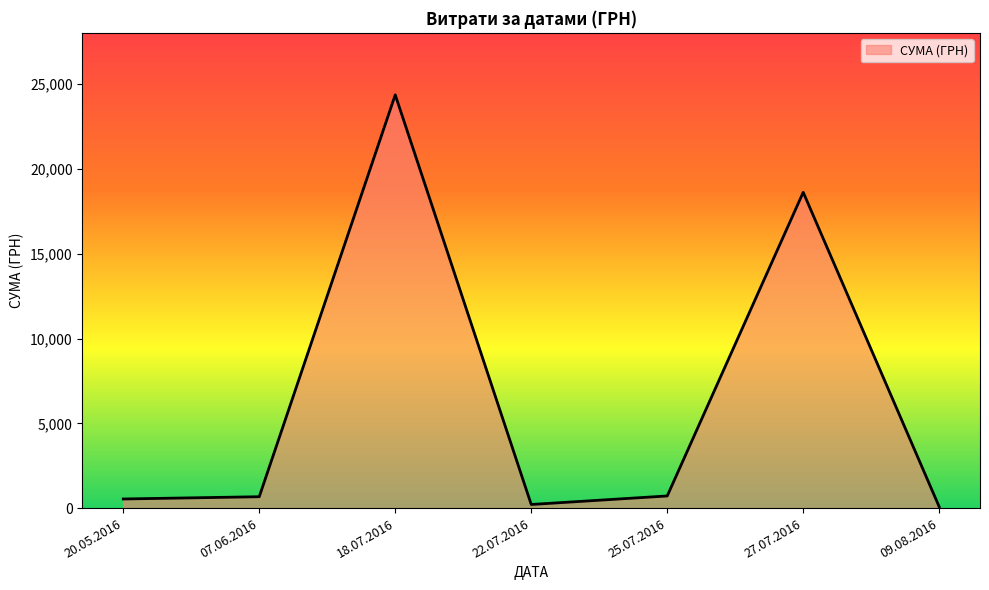

Where is the first local maximum?

18.07.2016